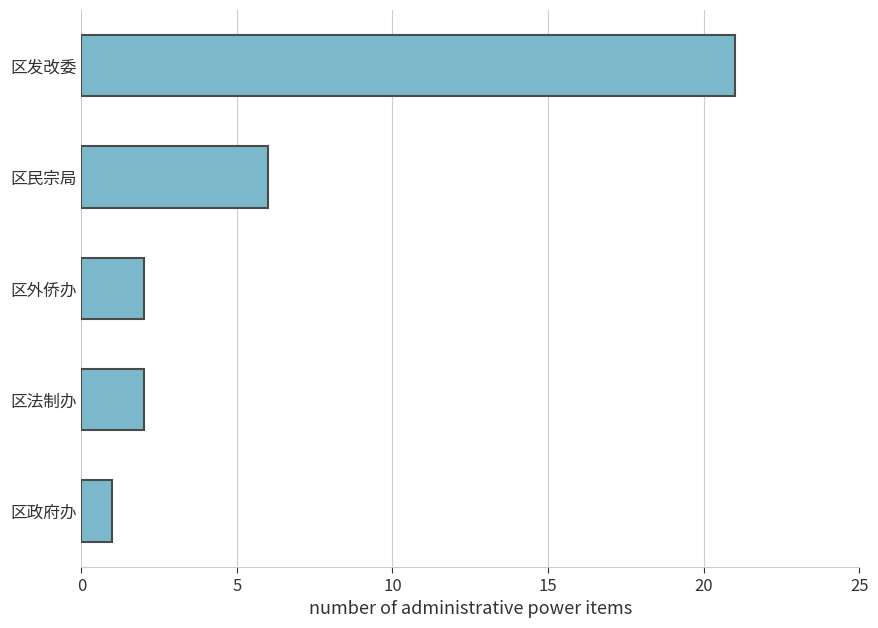

At which label is the value closest to 11?

区民宗局